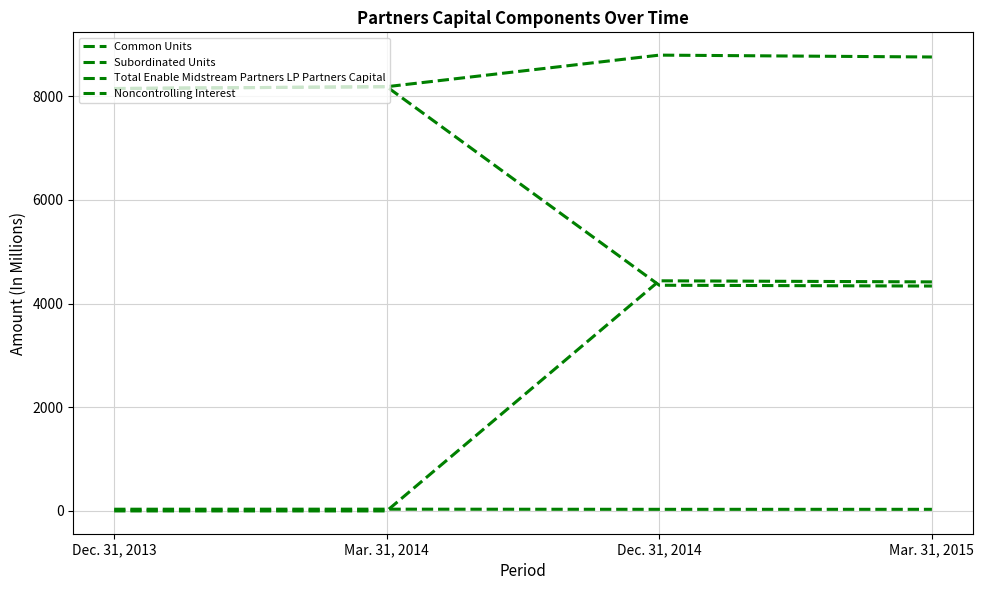

Reading right to left, extract all data points from this chart.

Common Units: Mar. 31, 2015=4338	Dec. 31, 2014=4353	Mar. 31, 2014=8183	Dec. 31, 2013=8148
Subordinated Units: Mar. 31, 2015=4418	Dec. 31, 2014=4439	Mar. 31, 2014=0	Dec. 31, 2013=0
Total Enable Midstream Partners LP Partners Capital: Mar. 31, 2015=8756	Dec. 31, 2014=8792	Mar. 31, 2014=8183	Dec. 31, 2013=8148
Noncontrolling Interest: Mar. 31, 2015=31	Dec. 31, 2014=31	Mar. 31, 2014=34	Dec. 31, 2013=33